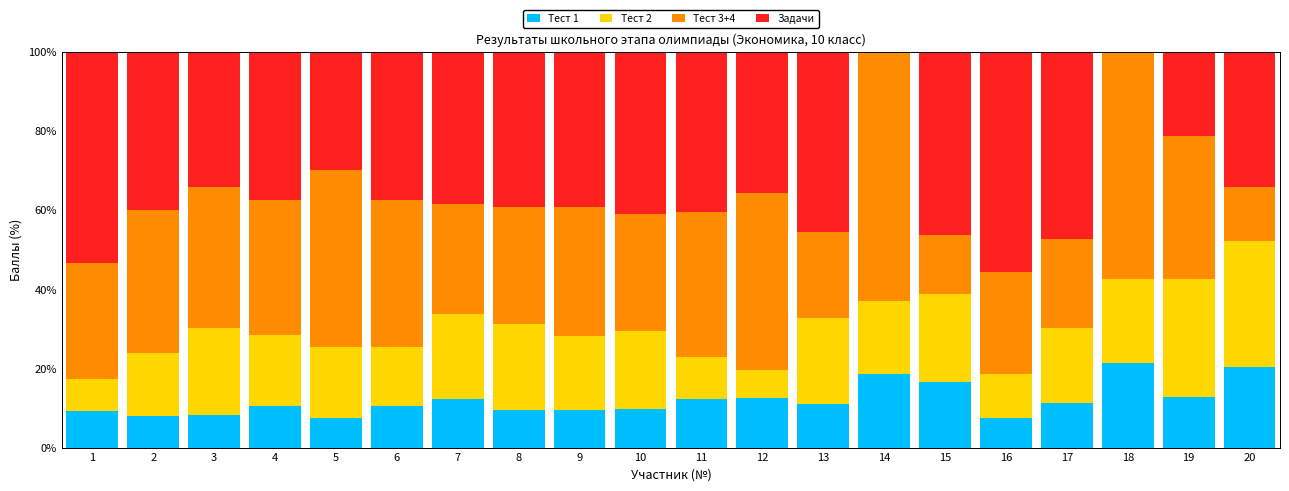

True or false: Тест 1 has a value of 16.7 at 15.

True